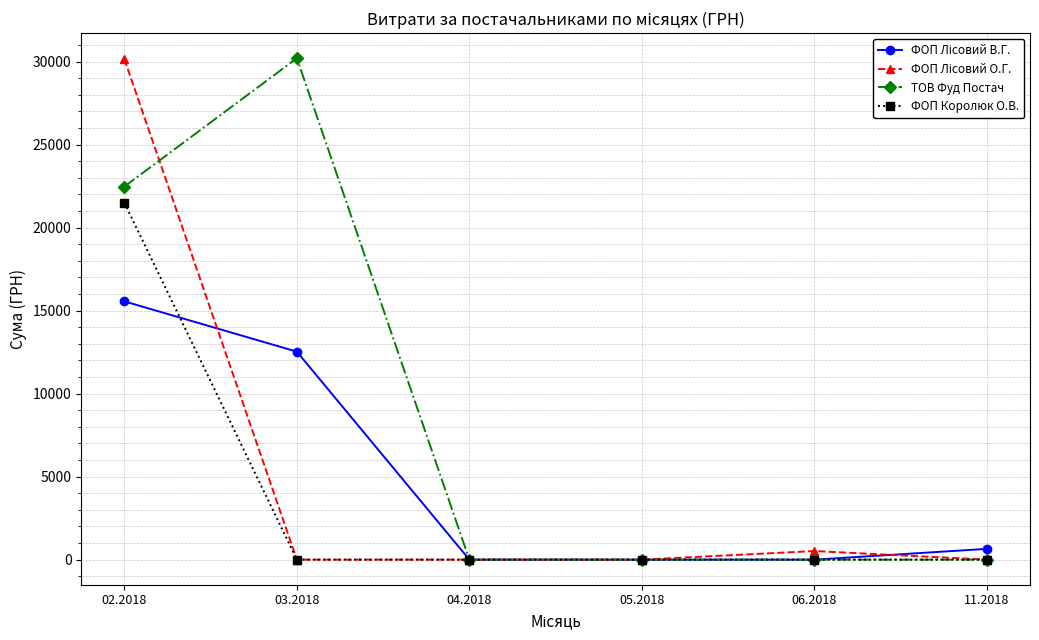

The value of ТОВ Фуд Постач at 11.2018 is 19672.4. True or false?

False